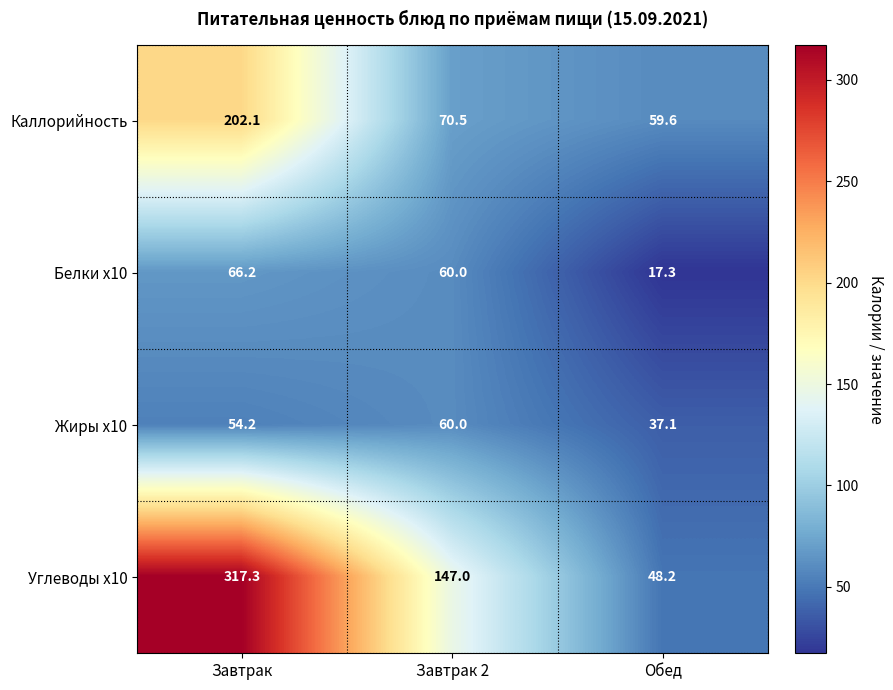

Between Завтрак and Обед, which series saw the biggest shift?

Углеводы x10